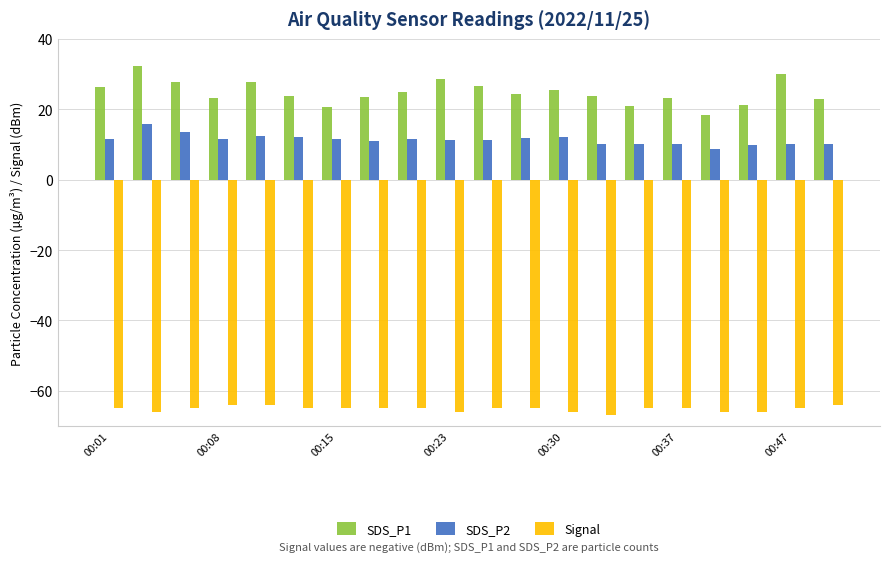

What is the average value of the Signal series?

-65.2